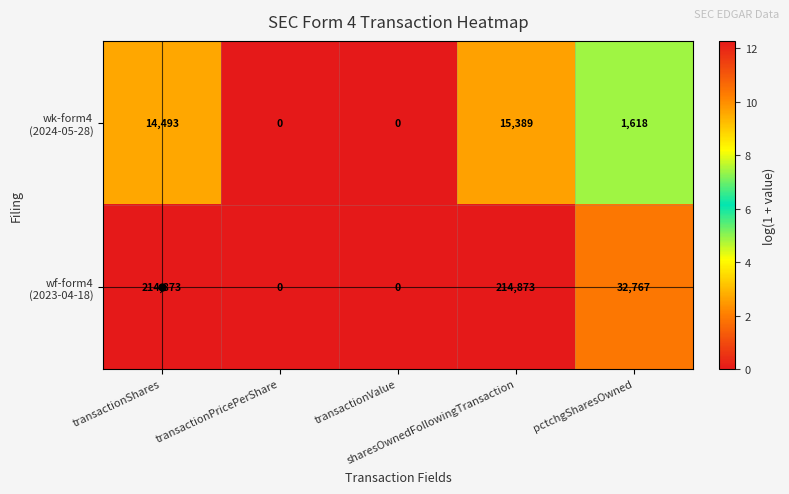

How many distinct data groups are displayed?

2